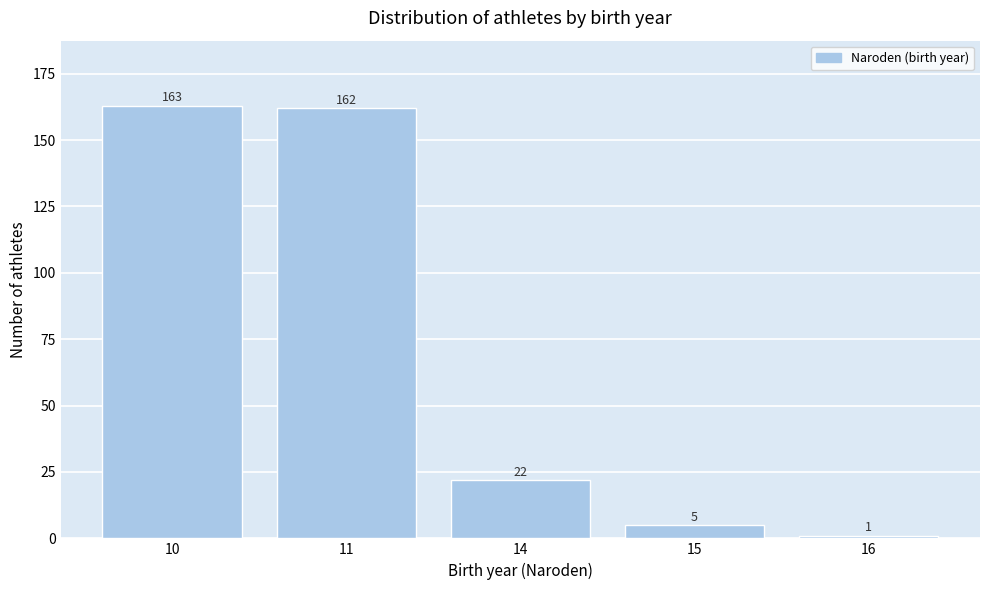

Reading left to right, what are all the values shown in this chart?

10=163	11=162	14=22	15=5	16=1